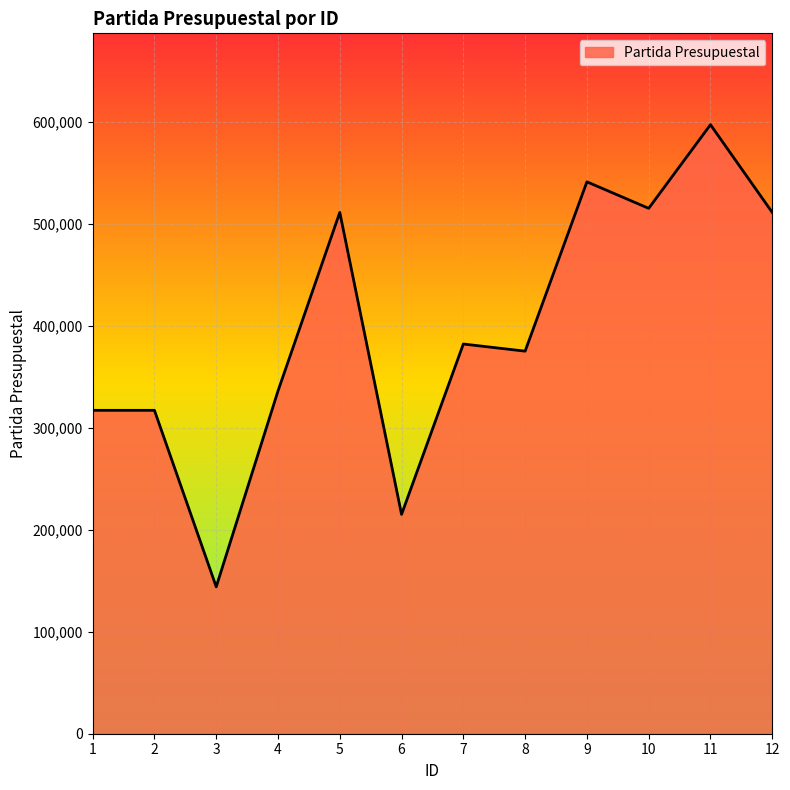

True or false: the data shows 280006 at 6.

False